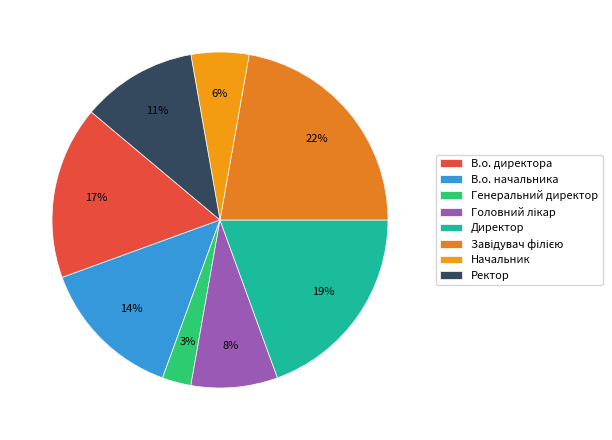

Does any single category account for the majority?

No